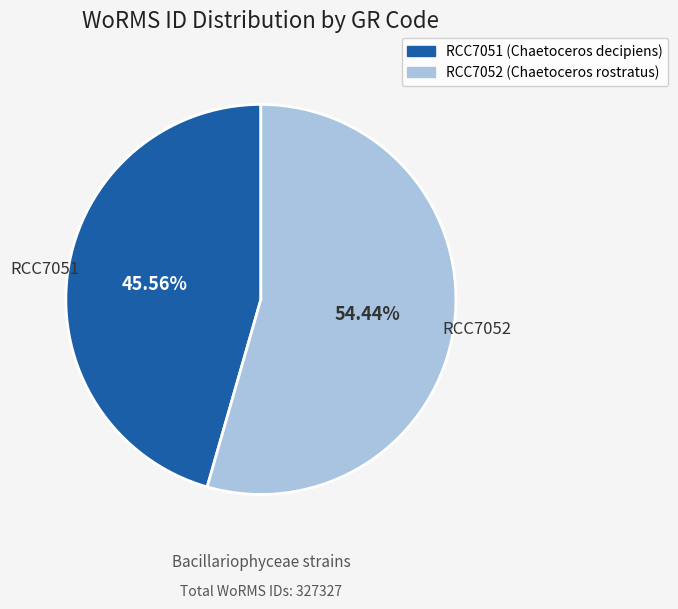

How much of the chart is everything except RCC7052?

45.6%